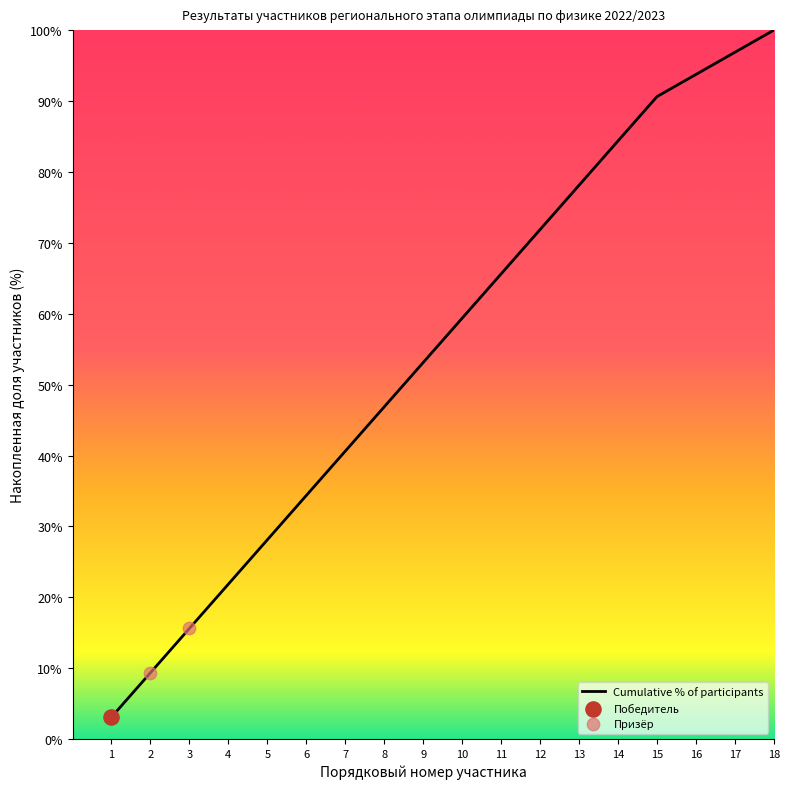

What is the change in value from 2 to 18?

+90.6